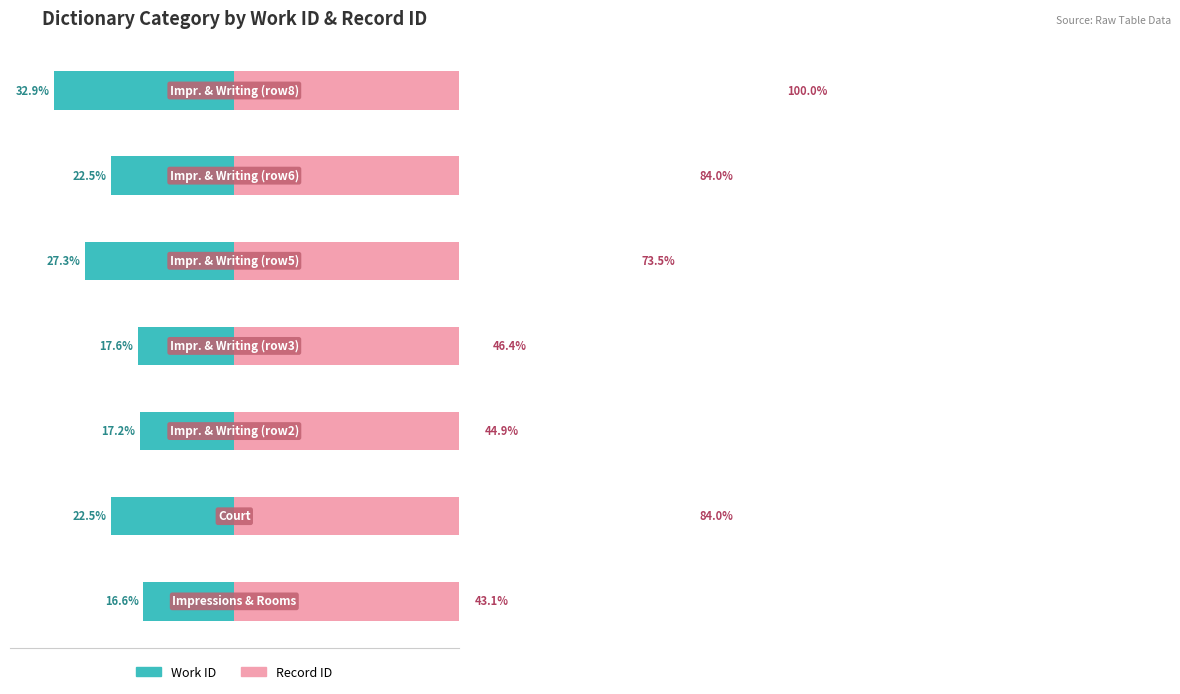

What is the sum of the Work ID values at 4 and 0?

-43.9